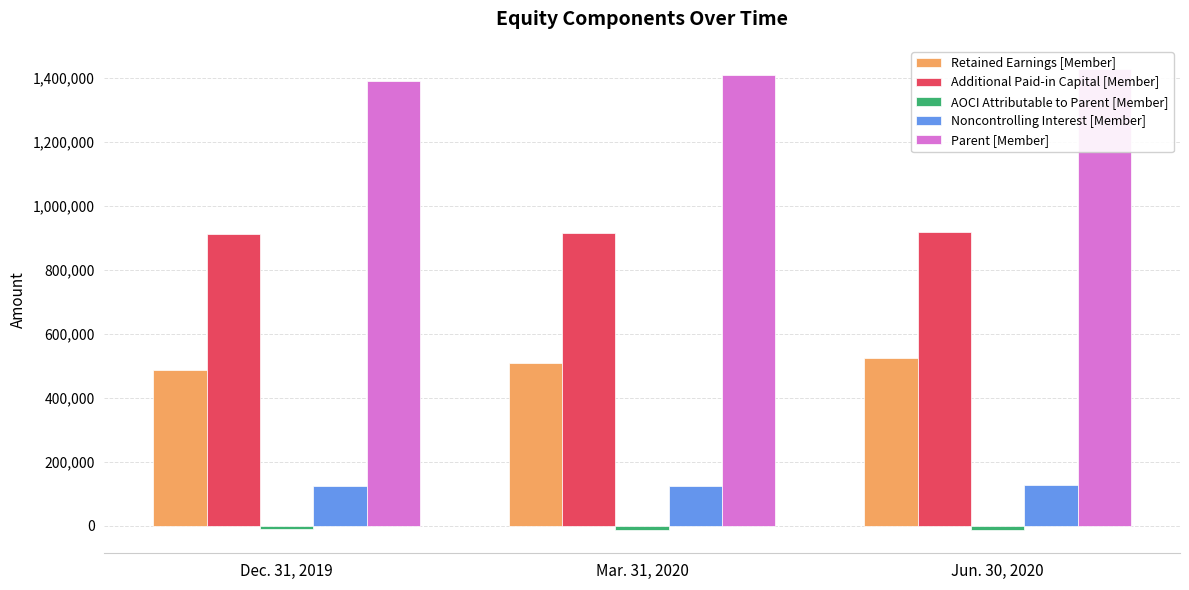

Which category has the highest value in the AOCI Attributable to Parent [Member] series?

Dec. 31, 2019